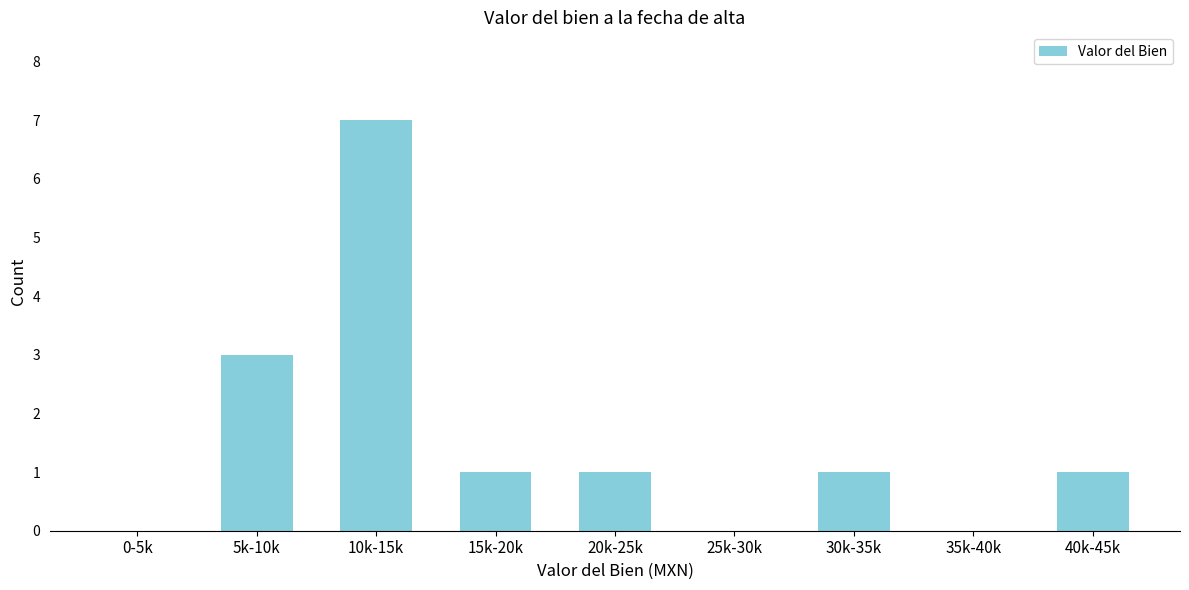

Reading left to right, list all the values displayed in this chart.

0-5k=0	5k-10k=3	10k-15k=7	15k-20k=1	20k-25k=1	25k-30k=0	30k-35k=1	35k-40k=0	40k-45k=1